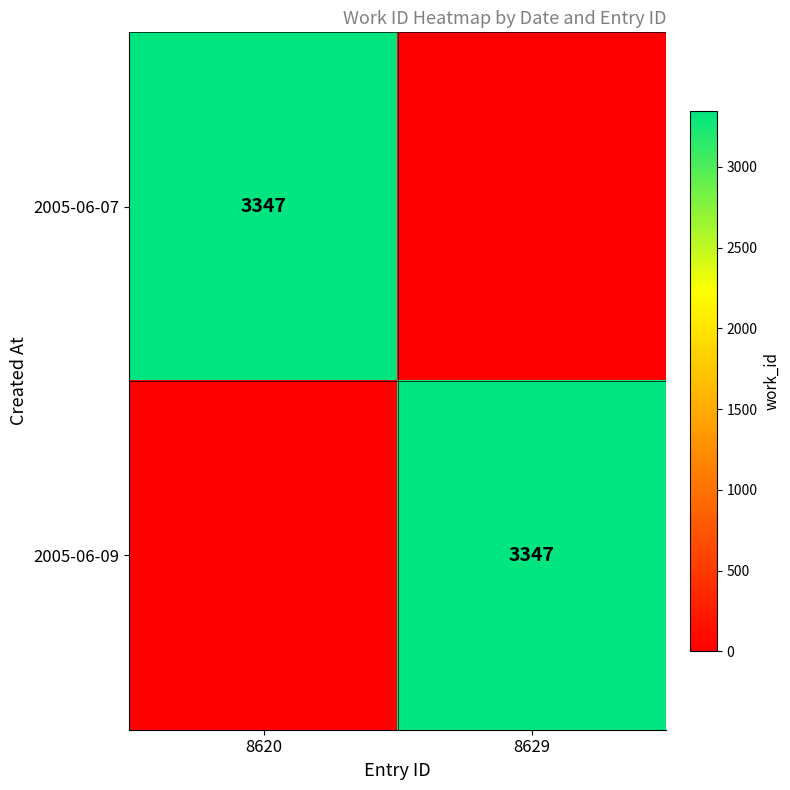

The value of 2005-06-09 at 8629 is 1050. True or false?

False